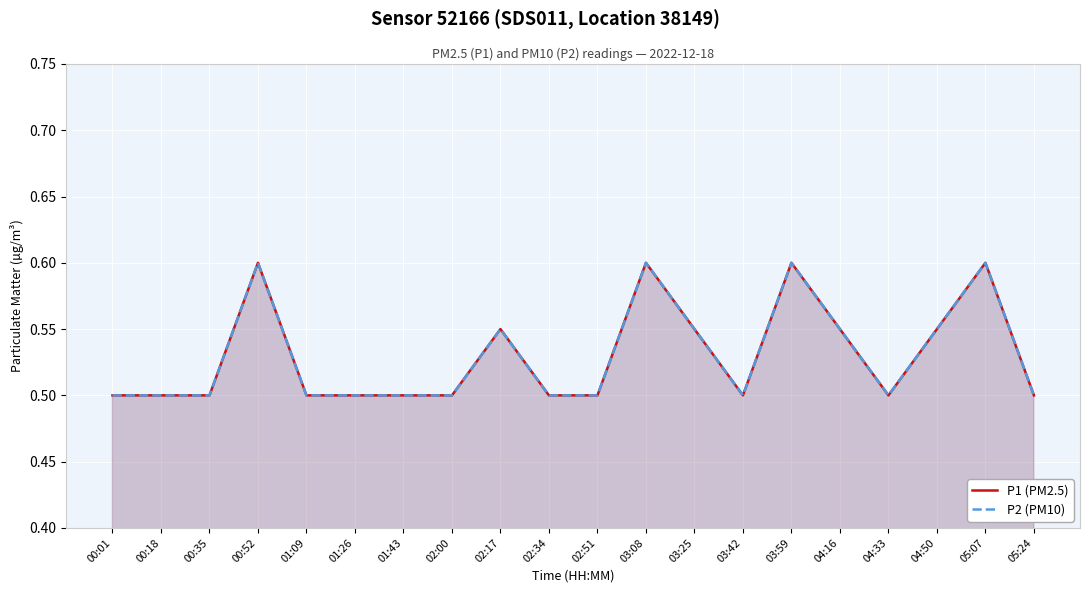

Reading left to right, transcribe all the data shown in this chart.

P1 (PM2.5): 00:01=0.5	00:18=0.5	00:35=0.5	00:52=0.6	01:09=0.5	01:26=0.5	01:43=0.5	02:00=0.5	02:17=0.6	02:34=0.5	02:51=0.5	03:08=0.6	03:25=0.6	03:42=0.5	03:59=0.6	04:16=0.6	04:33=0.5	04:50=0.6	05:07=0.6	05:24=0.5
P2 (PM10): 00:01=0.5	00:18=0.5	00:35=0.5	00:52=0.6	01:09=0.5	01:26=0.5	01:43=0.5	02:00=0.5	02:17=0.6	02:34=0.5	02:51=0.5	03:08=0.6	03:25=0.6	03:42=0.5	03:59=0.6	04:16=0.6	04:33=0.5	04:50=0.6	05:07=0.6	05:24=0.5